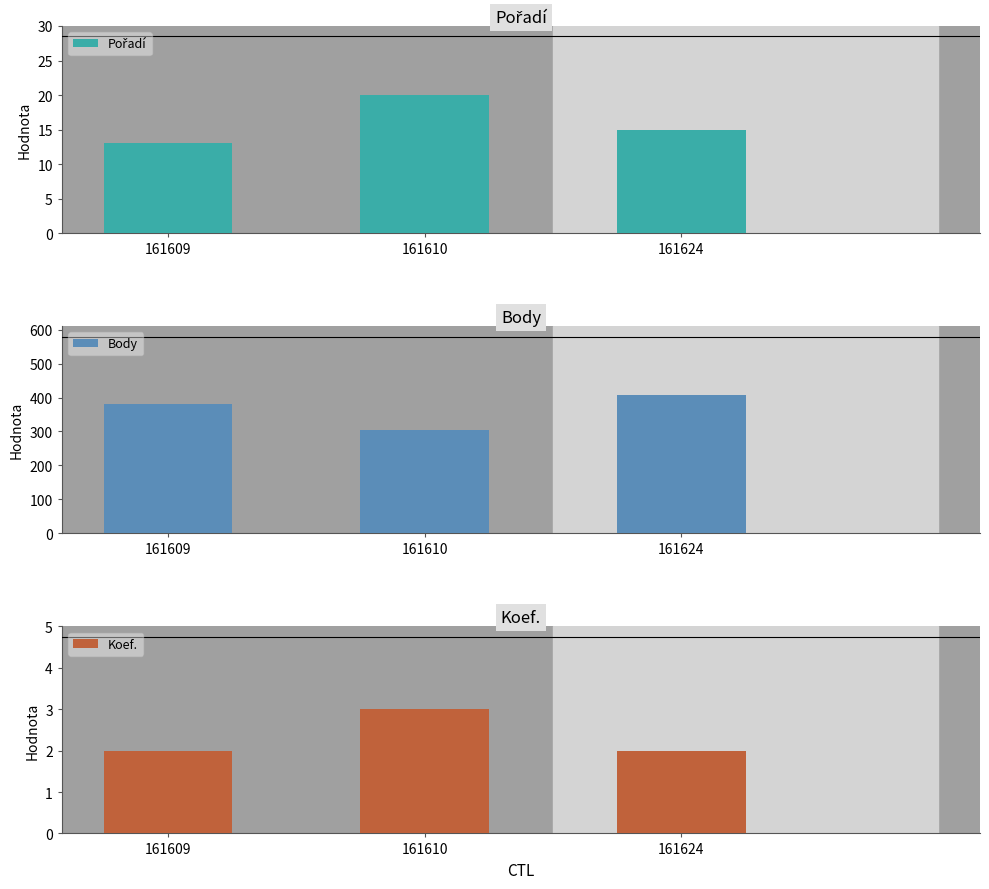

Reading right to left, transcribe all the data shown in this chart.

Pořadí: 161624=15	161610=20	161609=13
Body: 161624=407	161610=303	161609=382
Koef.: 161624=2	161610=3	161609=2